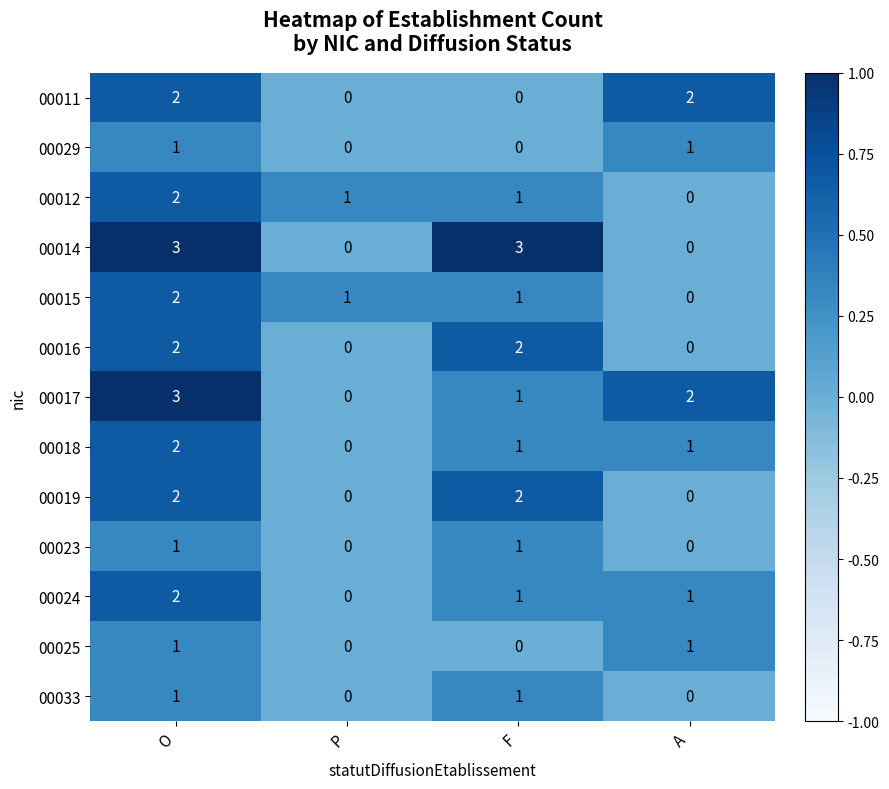

What is the total value across all series at F?

14